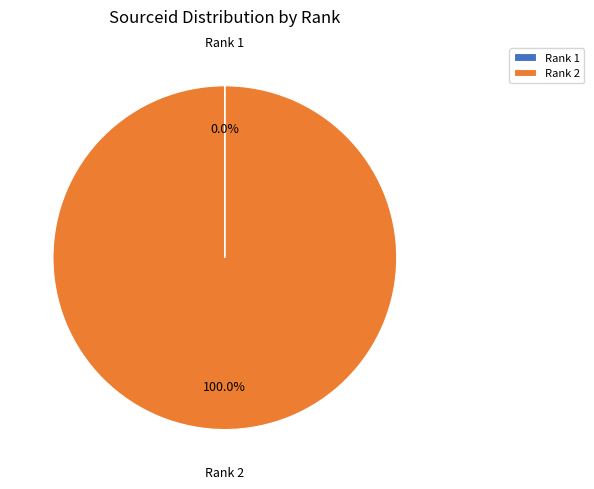

What is the largest slice in the pie chart?

Rank 2